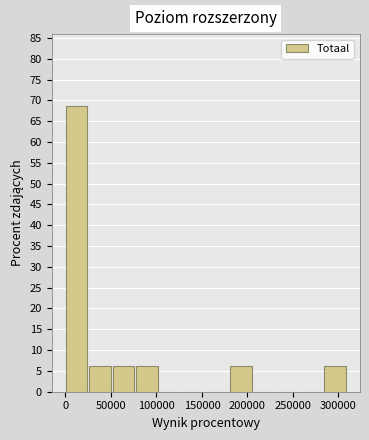

How tall is the bar that spans 0 to 25000 on the x-axis? Neither the bar edges nor the heights are printed on the chart, so give them approximately, as read against the axes.

69.0